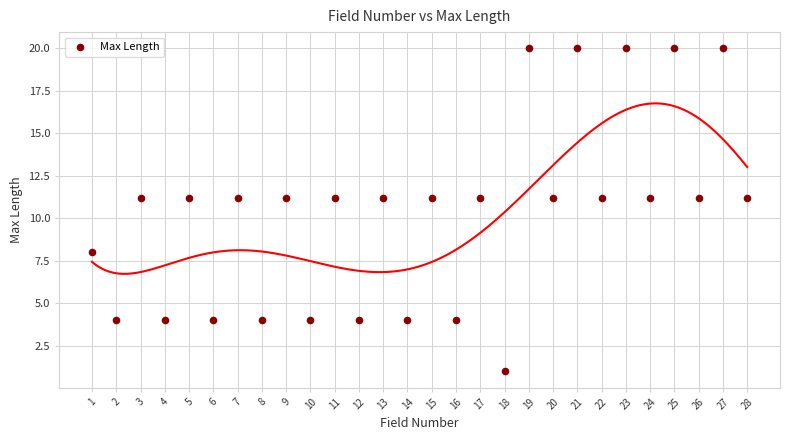

What is the range of Y values (max minus min)?

19.0